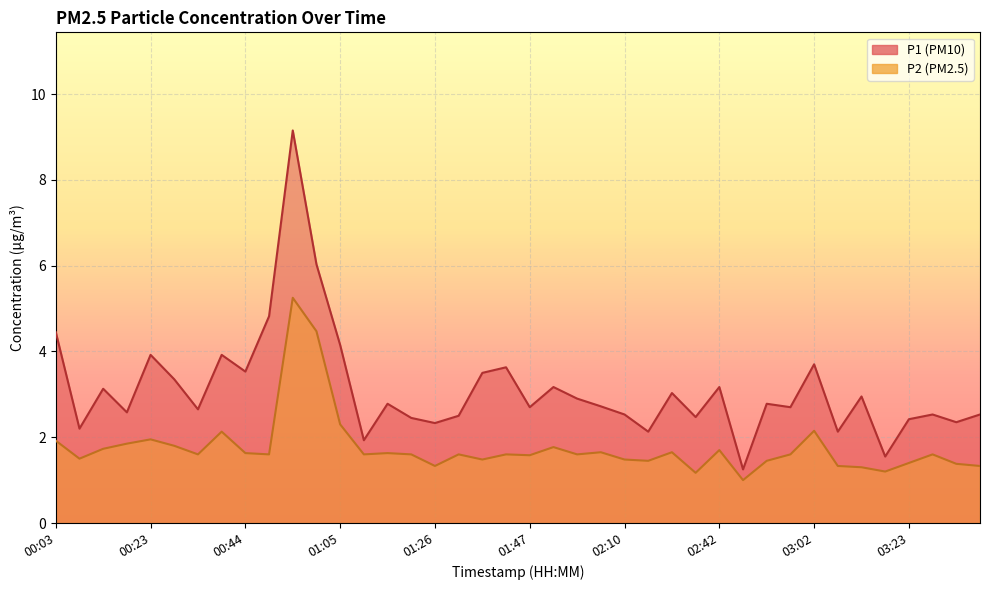

List the series in order of their overall mean, highest first.

P1, P2